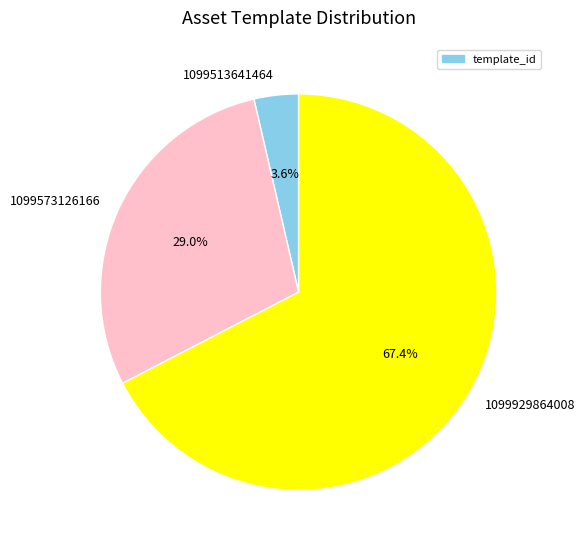

How many slices are in this pie chart?

3